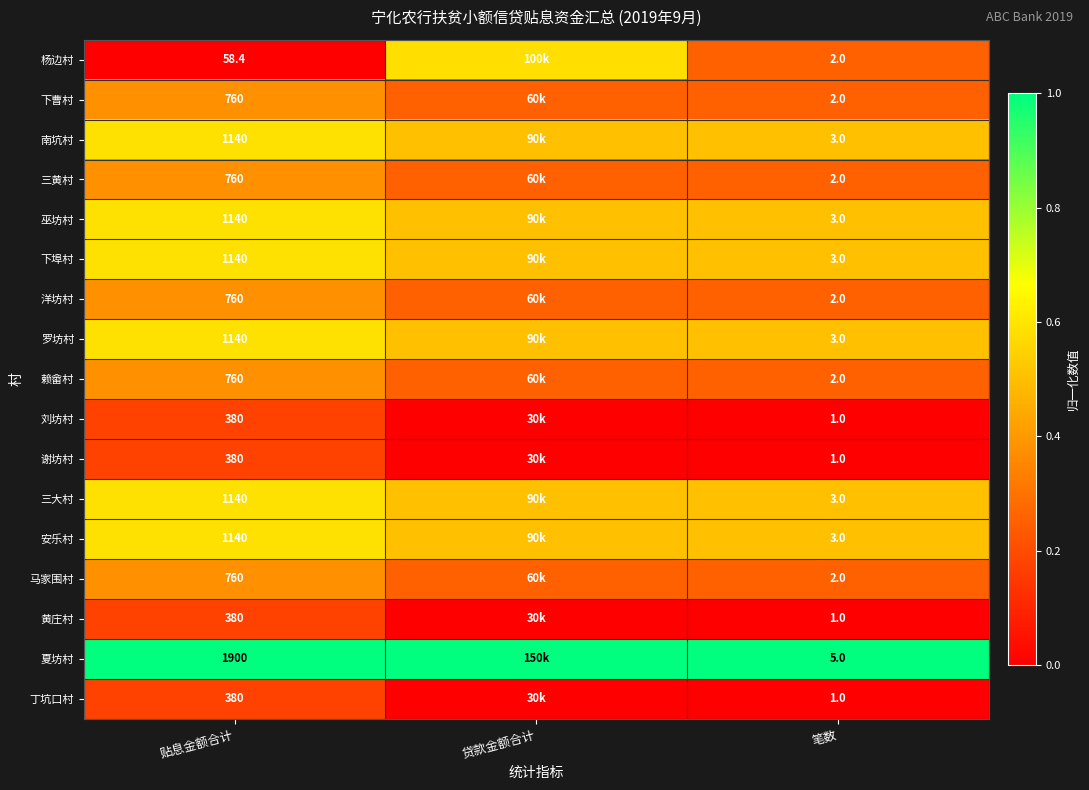

Between 贴息金额合计 and 笔数, which series saw the biggest shift?

夏坊村